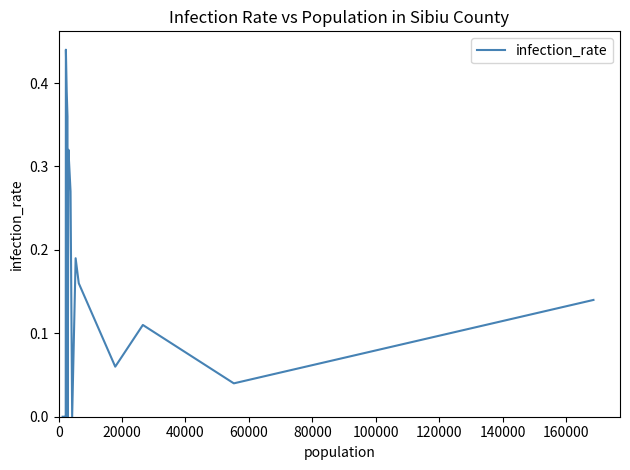

Does the chart have visible grid lines?

No